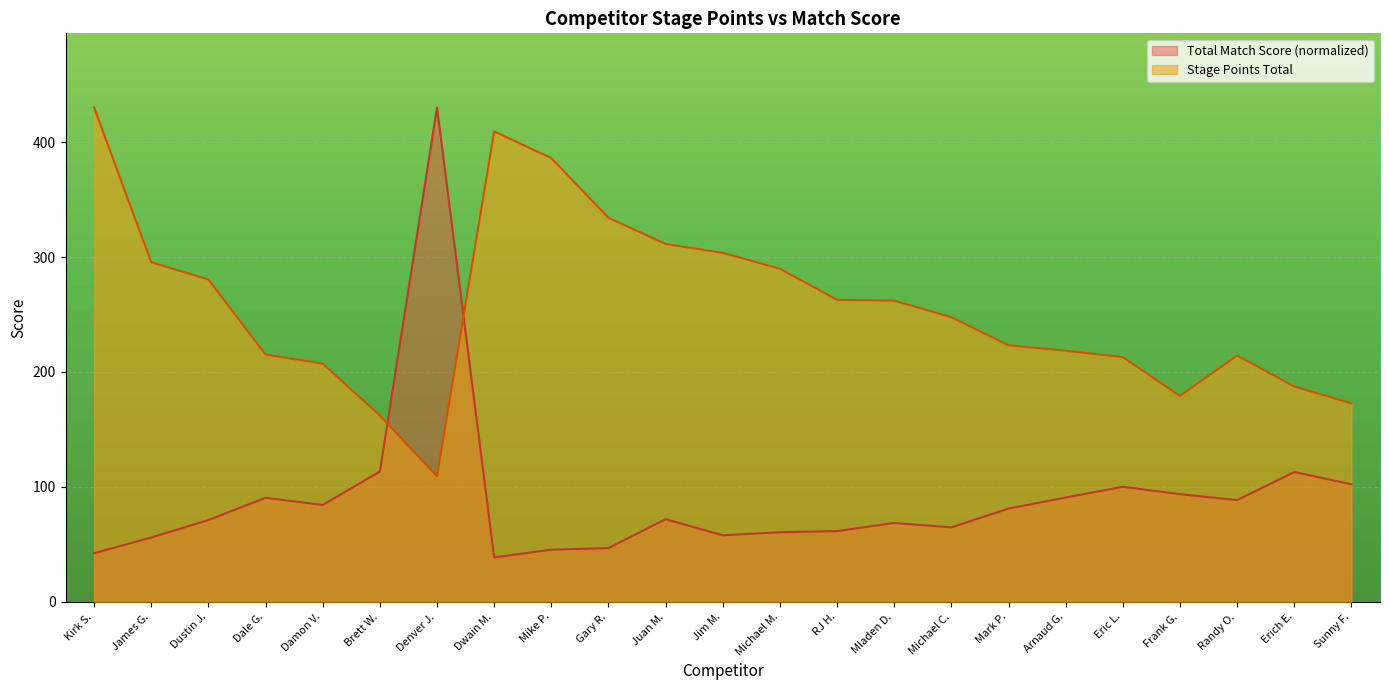

What is the value of the Stage Points Total point at the 16th from the left?

247.7